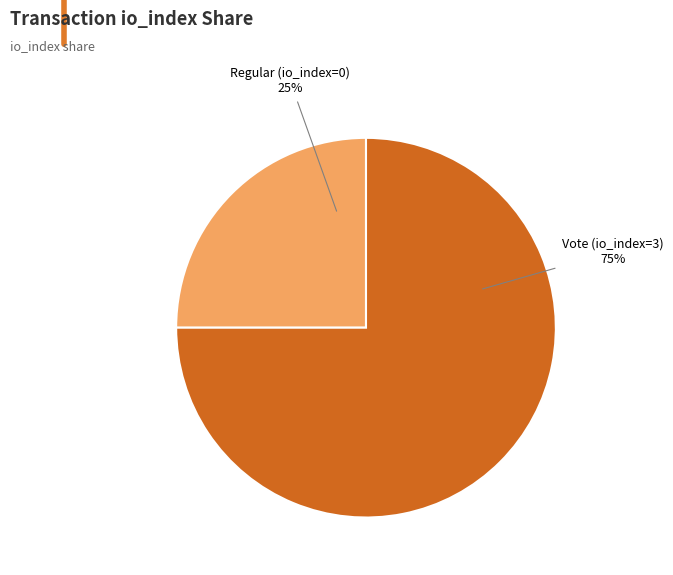

What is the ratio of the value at Vote (io_index=3) to the value at Regular (io_index=0)?

3.0